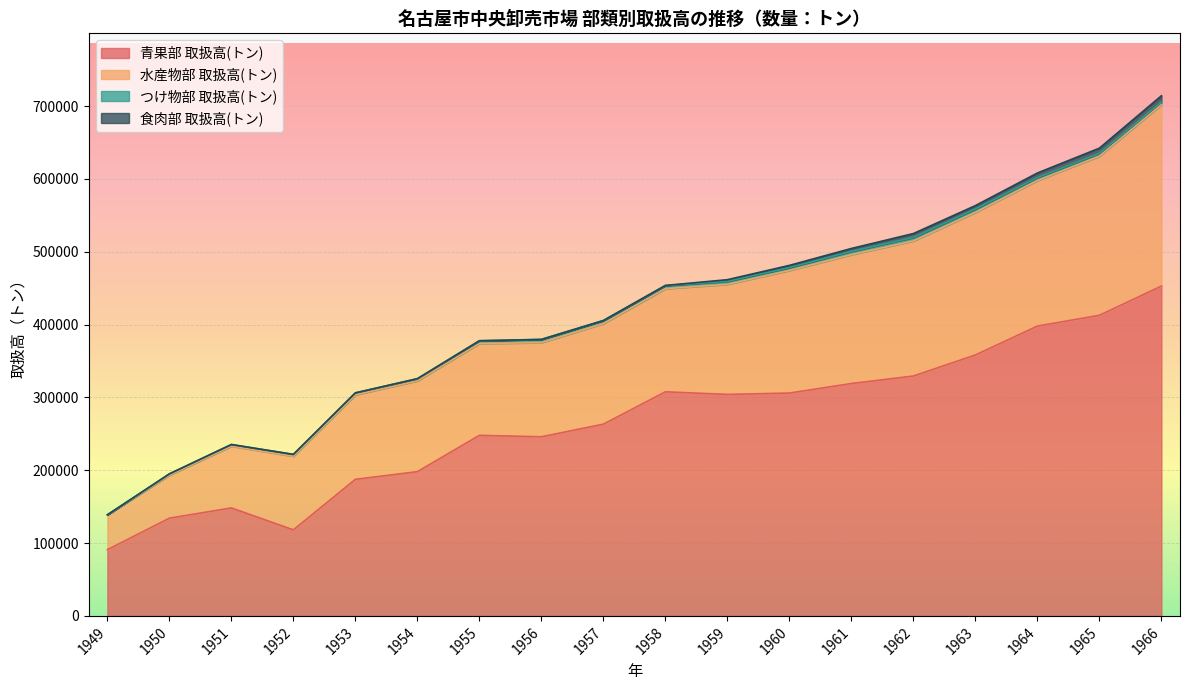

At how many categories does at least one series exceed 452711?

9